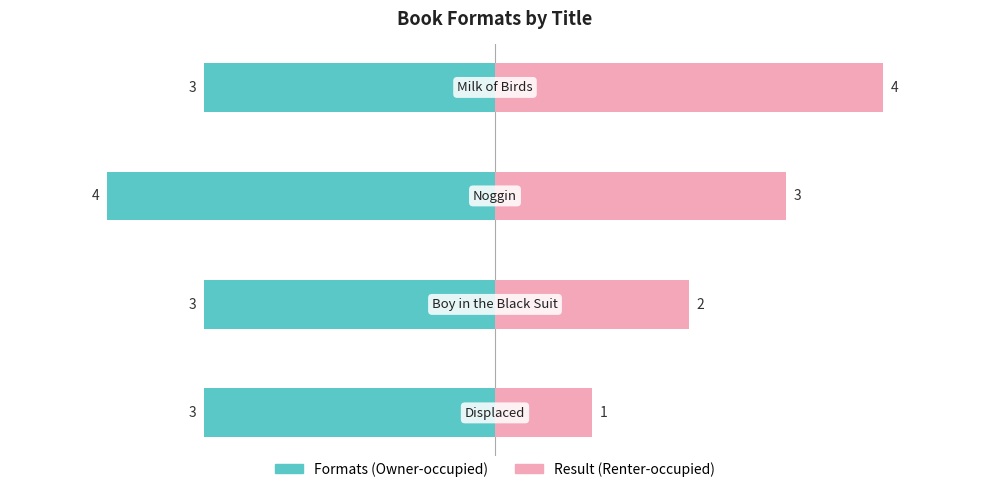

Which series has the widest spread of values?

Result (Renter-occupied)